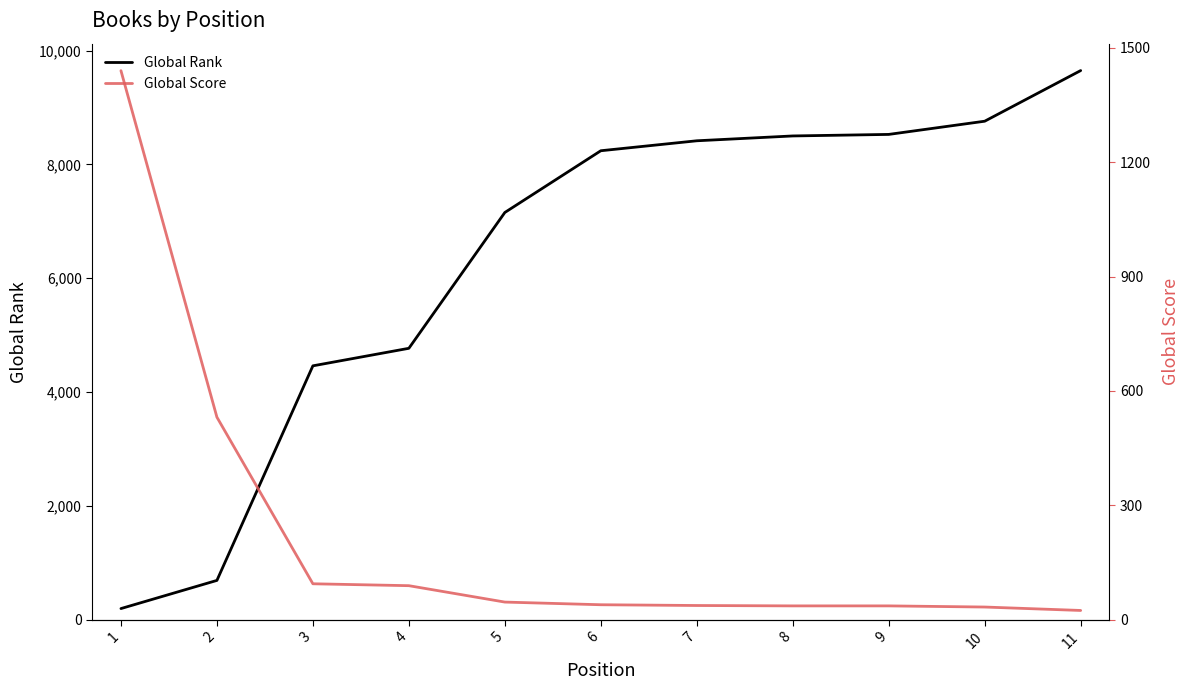

Which series has the widest spread of values?

Global Rank